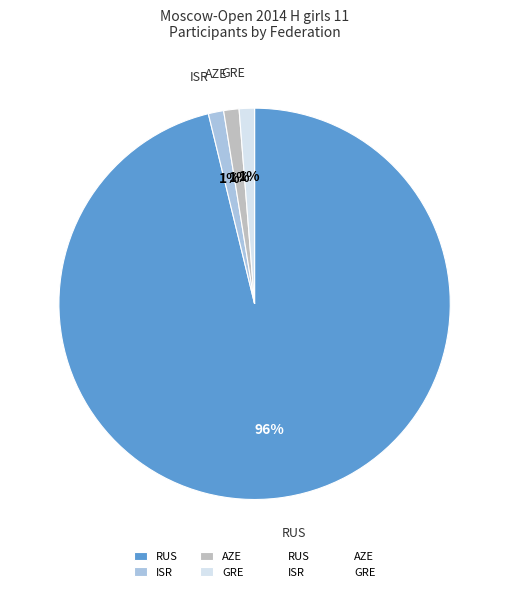

To the nearest percent, what is the average slice percentage?

25%